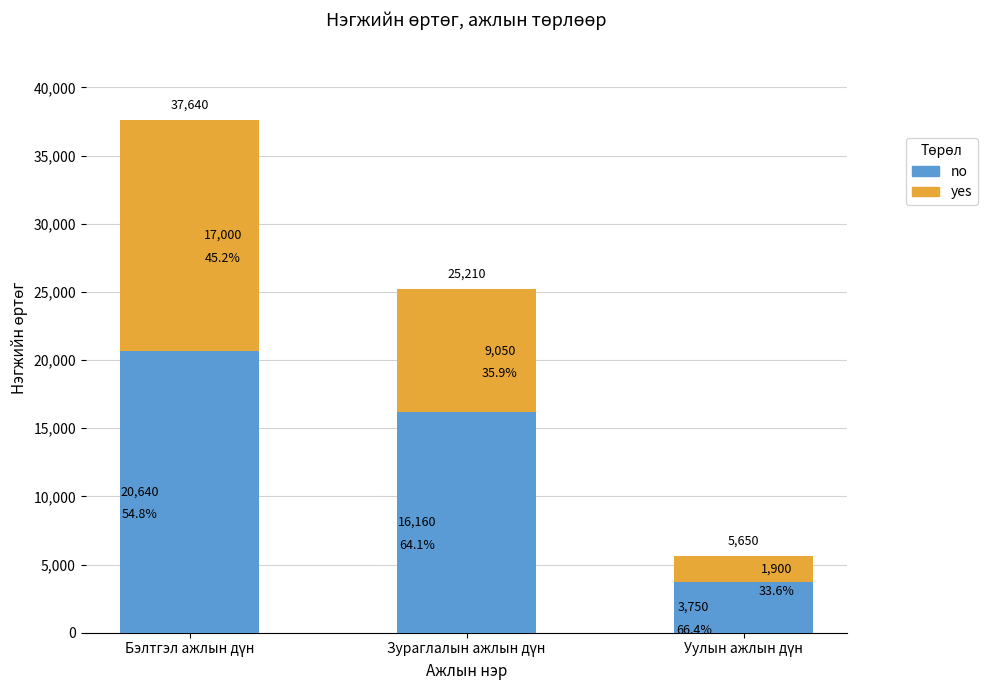

Which series has the largest range (max minus min)?

no